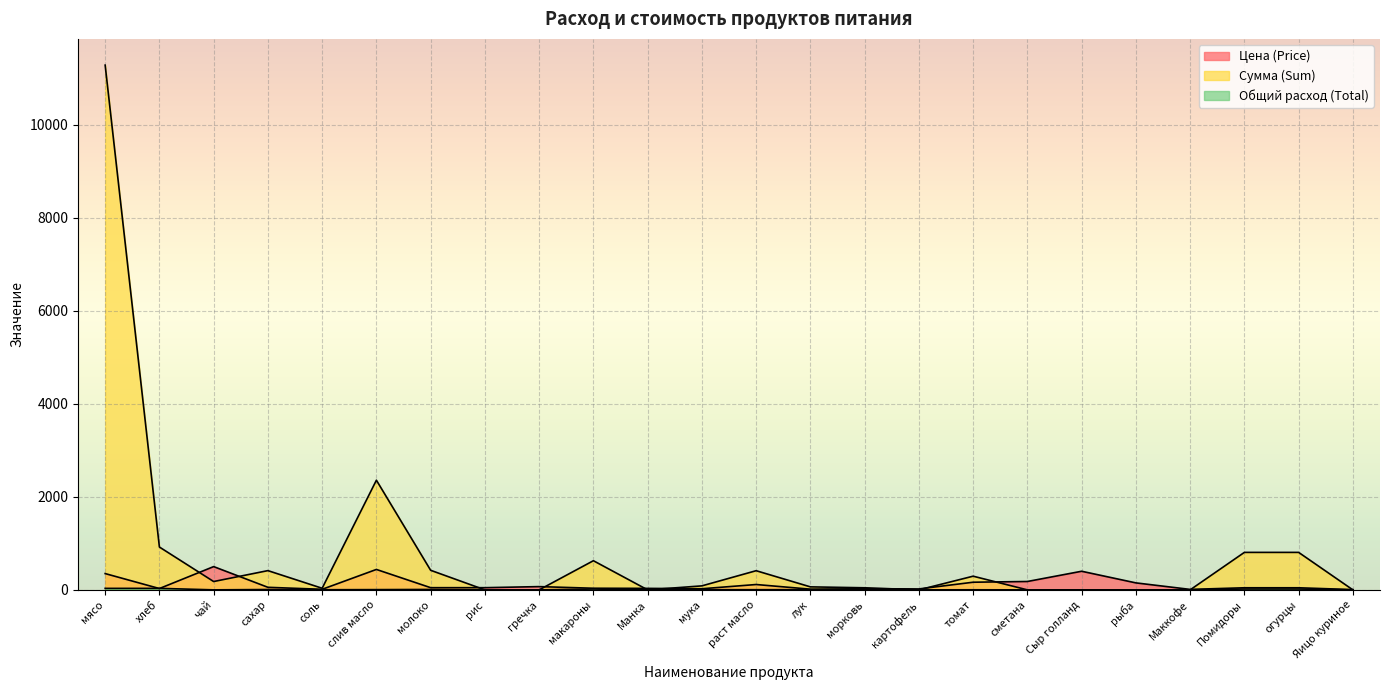

What are all the series names shown in the legend?

Цена (Price), Сумма (Sum), Общий расход (Total)